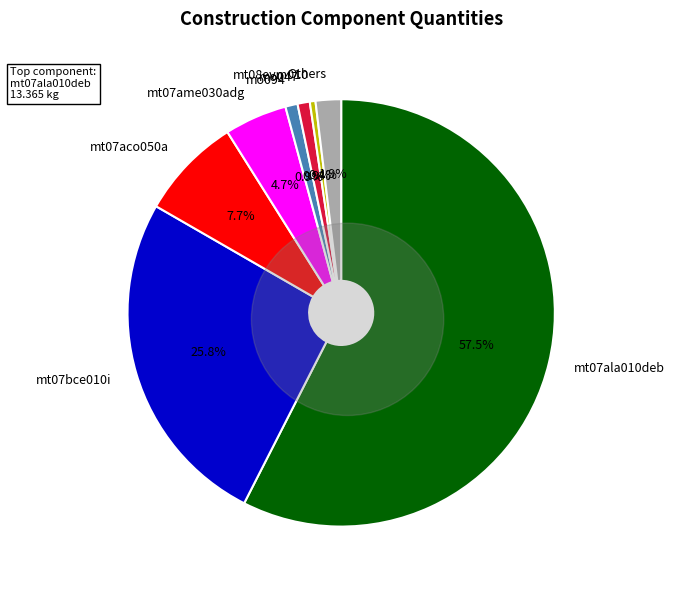

What portion of the pie excludes mt08var050?

99.9%